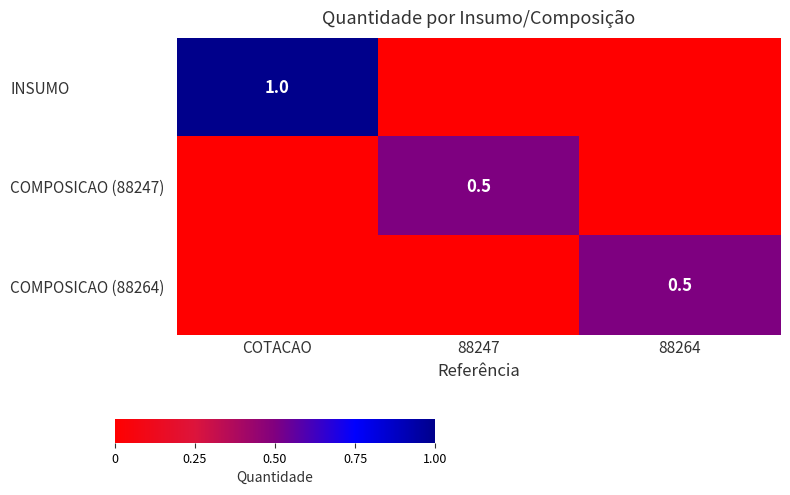

The COMPOSICAO (88247) series shows 0.1 at 88247. True or false?

False